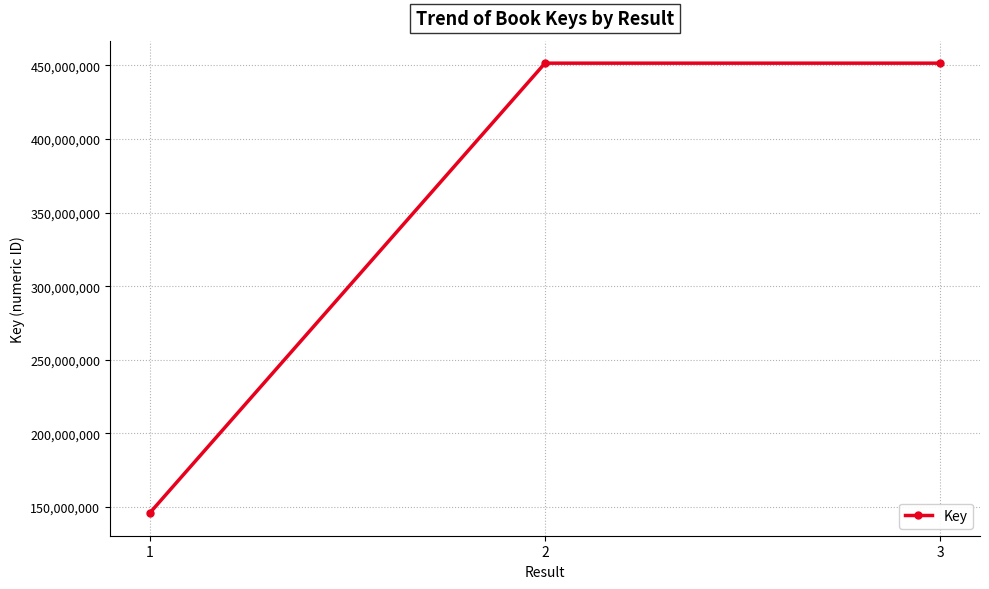

Which category has the lowest value across all series?

1